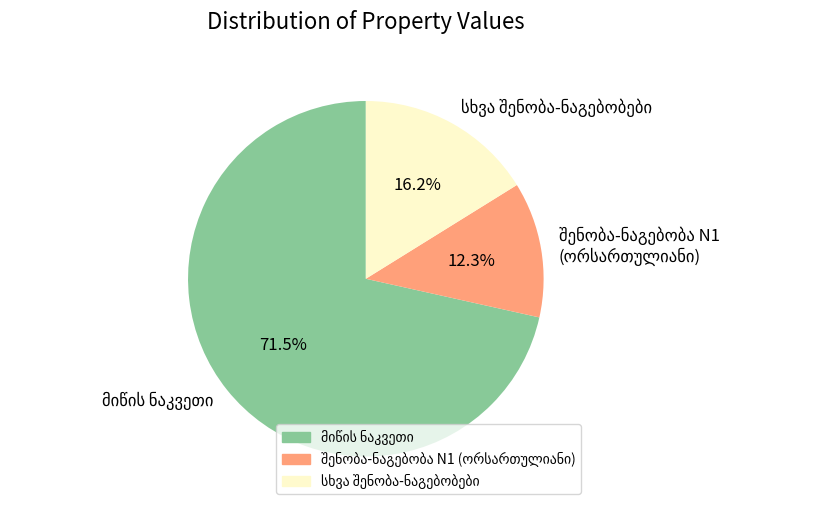

Count the number of slices in the pie.

3